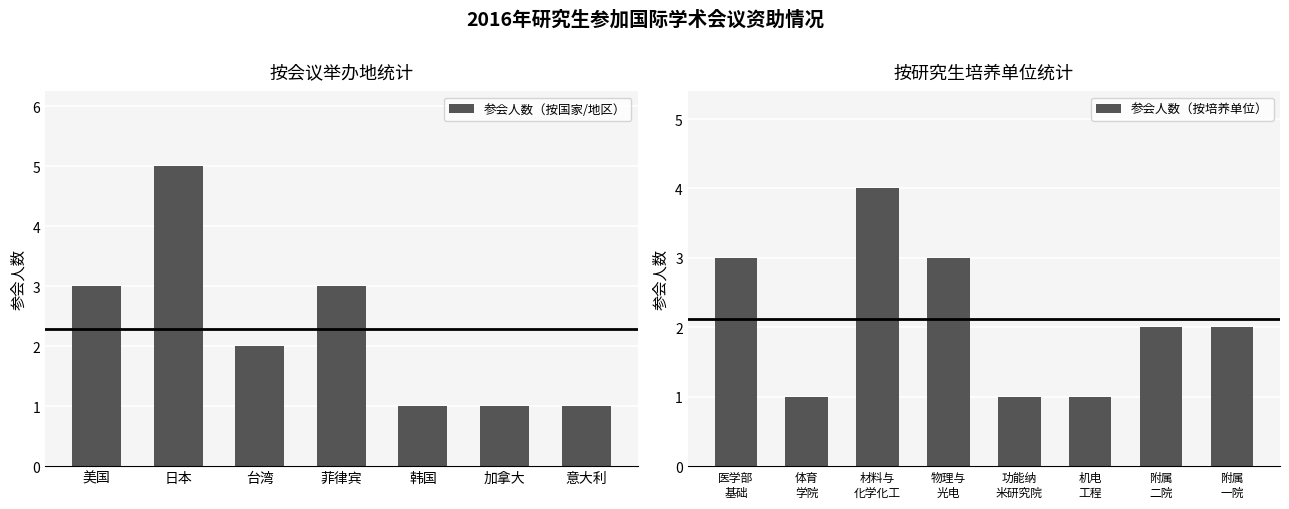

Is it true that 参会人数（按国家/地区） equals 1 at 加拿大?

True